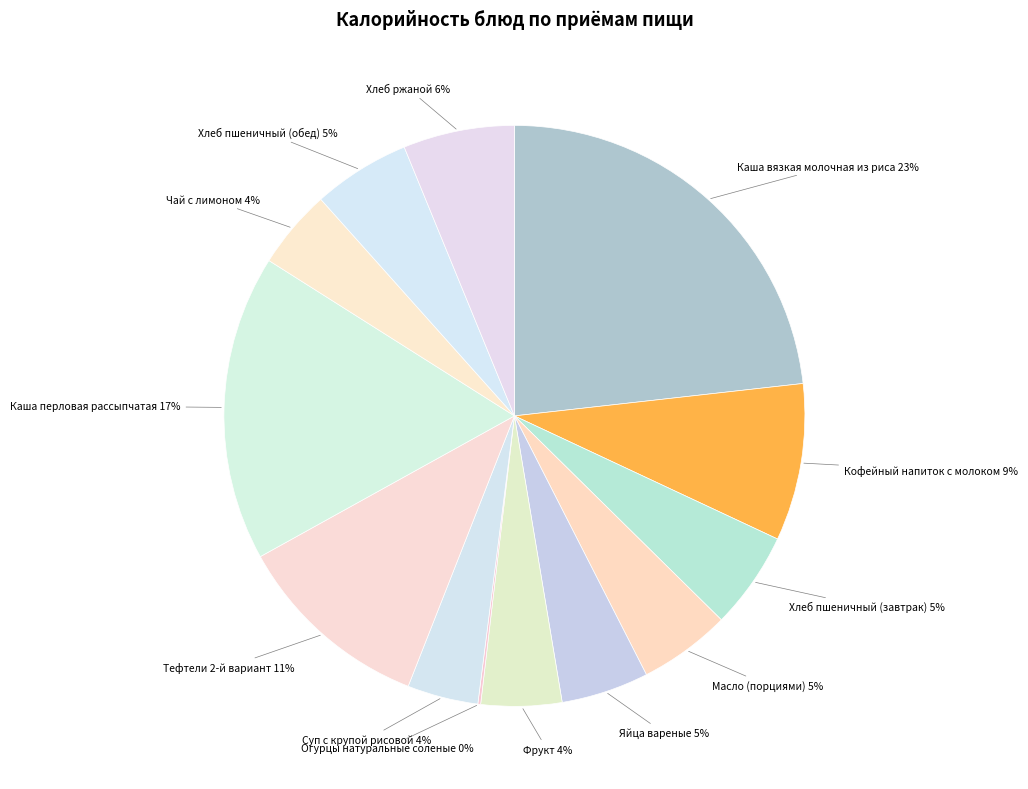

Which category has the biggest portion of the pie?

Каша вязкая молочная из риса